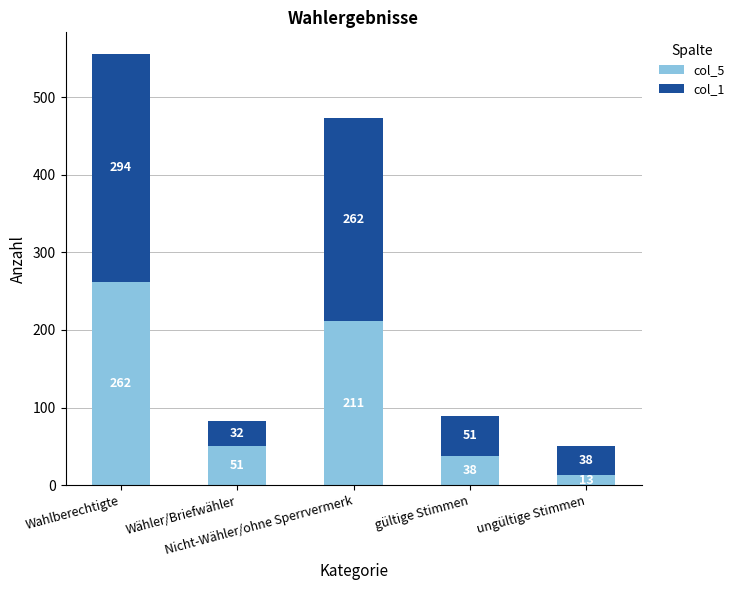

Rank the categories by col_5 value from highest to lowest.

Wahlberechtigte, Nicht-Wähler/ohne Sperrvermerk, Wähler/Briefwähler, gültige Stimmen, ungültige Stimmen